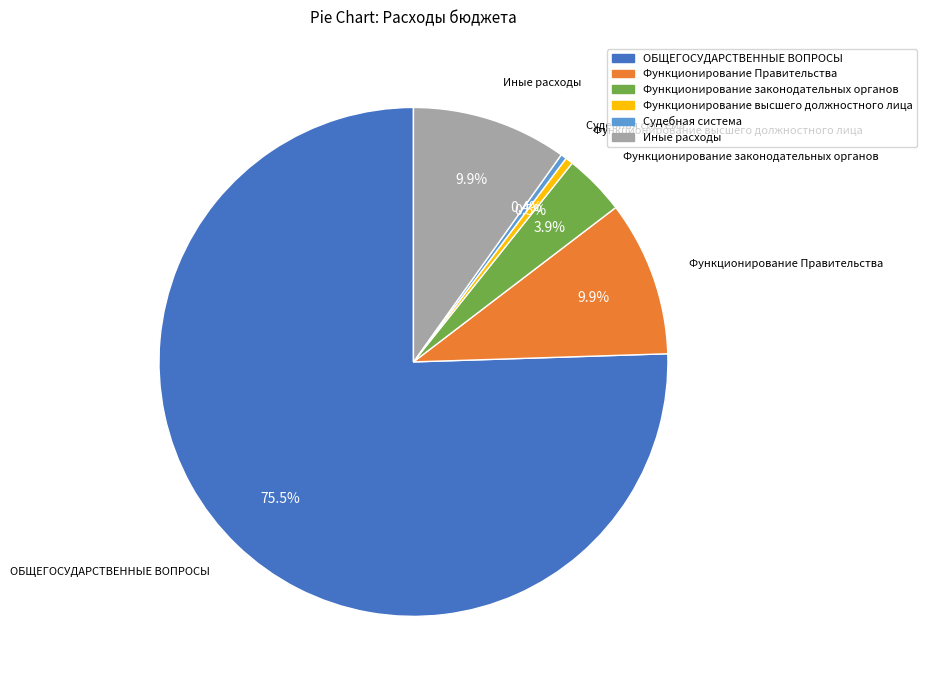

Is there any slice that represents more than half of the pie?

Yes